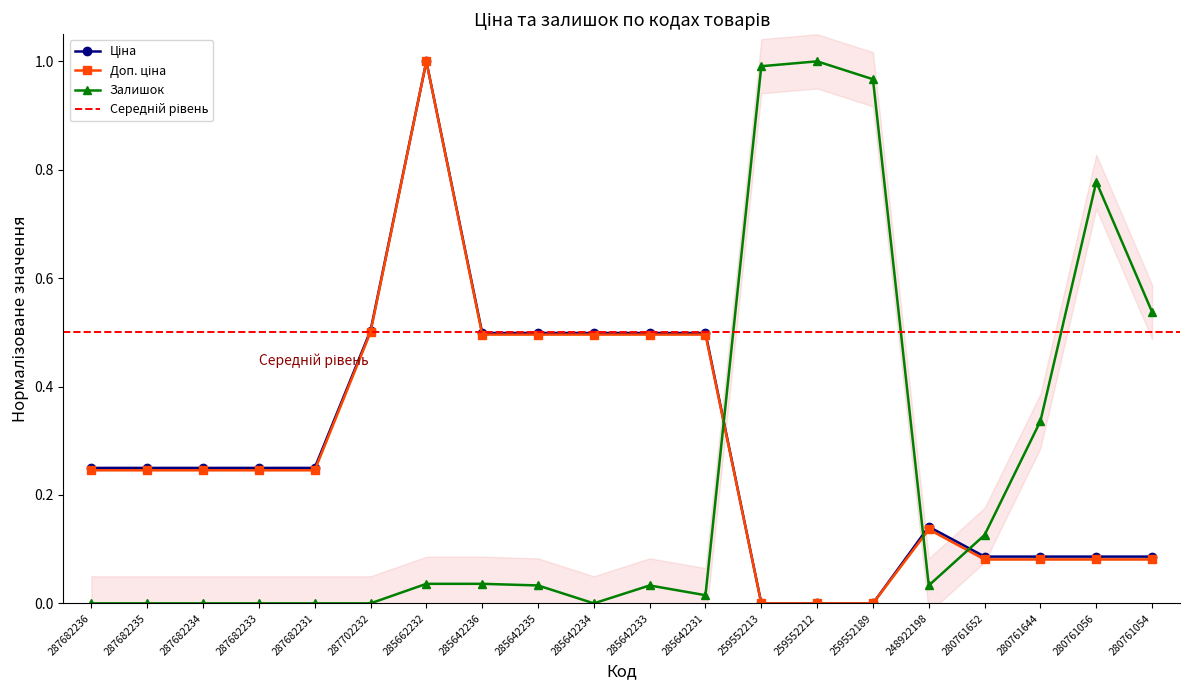

Count the number of data series in this chart.

3